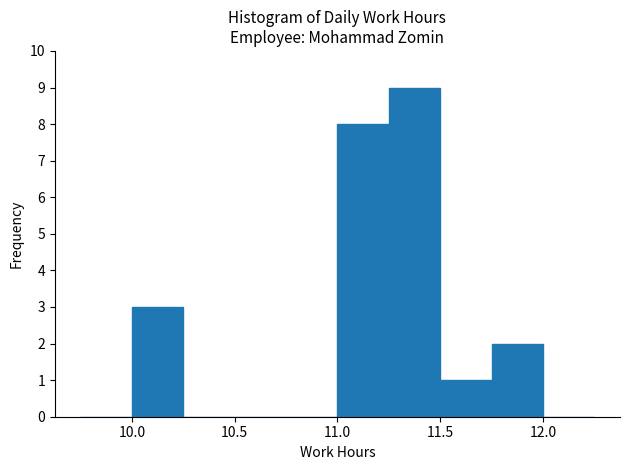

Over which range of the x-axis is the bar tallest?

11.25 to 11.50